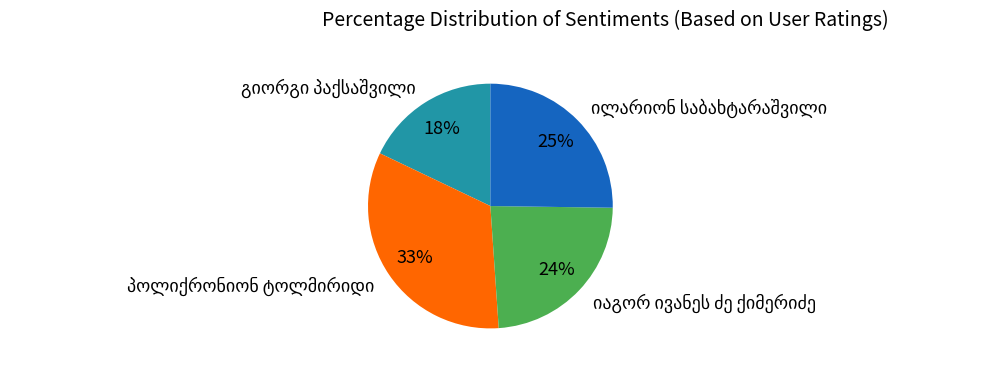

Is there any slice that represents more than half of the pie?

No